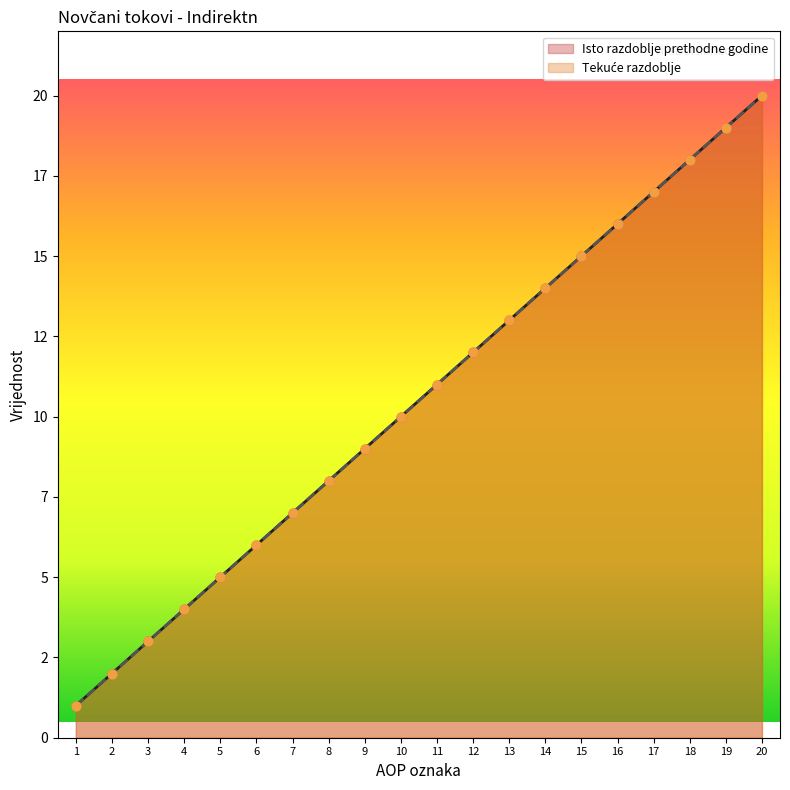

At which category is the sum across all series the highest?

20